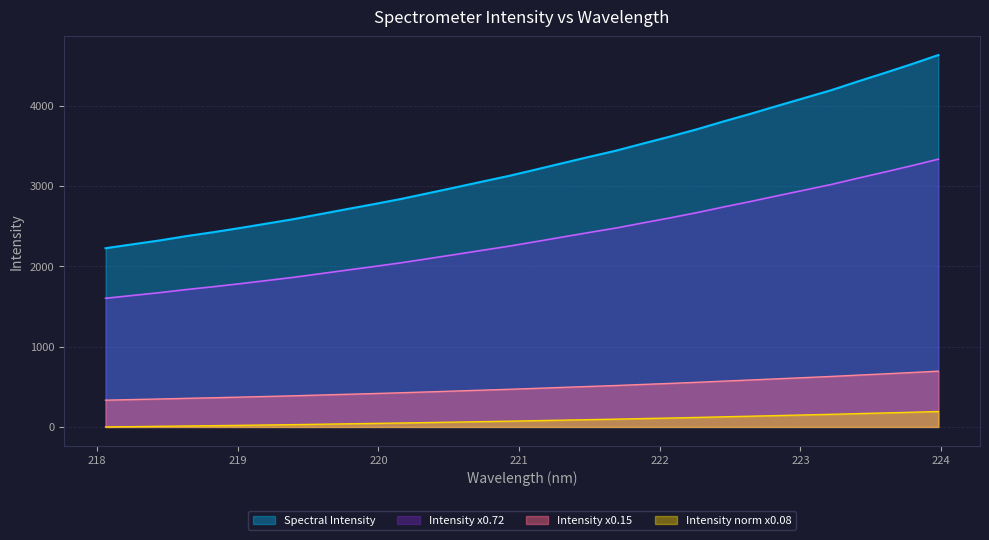

Reading left to right, list all the values displayed in this chart.

218.0596=2225.5	218.2508=2274.1	218.442=2322.2	218.6332=2376.3	218.8244=2424.9	219.0156=2477.5	219.2067=2532.8	219.3979=2588.4	219.589=2651.3	219.7801=2714.2	219.9712=2775.9	220.1623=2840.0	220.3533=2910.8	220.5444=2981.9	220.7354=3054.5	220.9264=3126.1	221.1174=3204.8	221.3083=3284.8	221.4993=3364.2	221.6902=3441.3	221.8812=3529.6	222.0721=3615.8	222.263=3706.6	222.4538=3805.0	222.6447=3899.4	222.8355=3998.3	223.0264=4095.6	223.2172=4193.0	223.408=4302.4	223.5987=4408.5	223.7895=4517.4	223.9802=4631.4